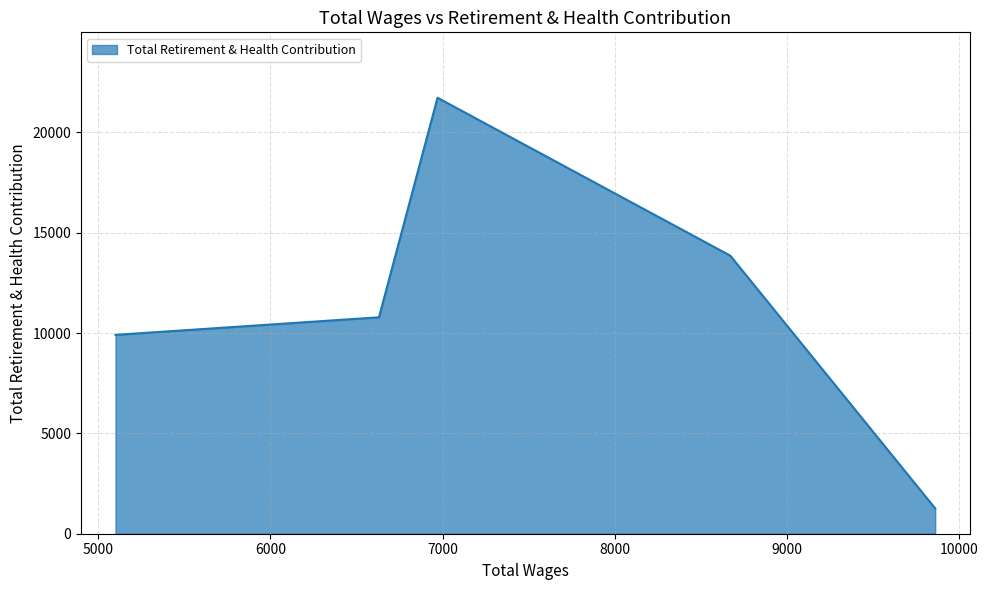

What is the difference between the maximum and minimum values?

20472